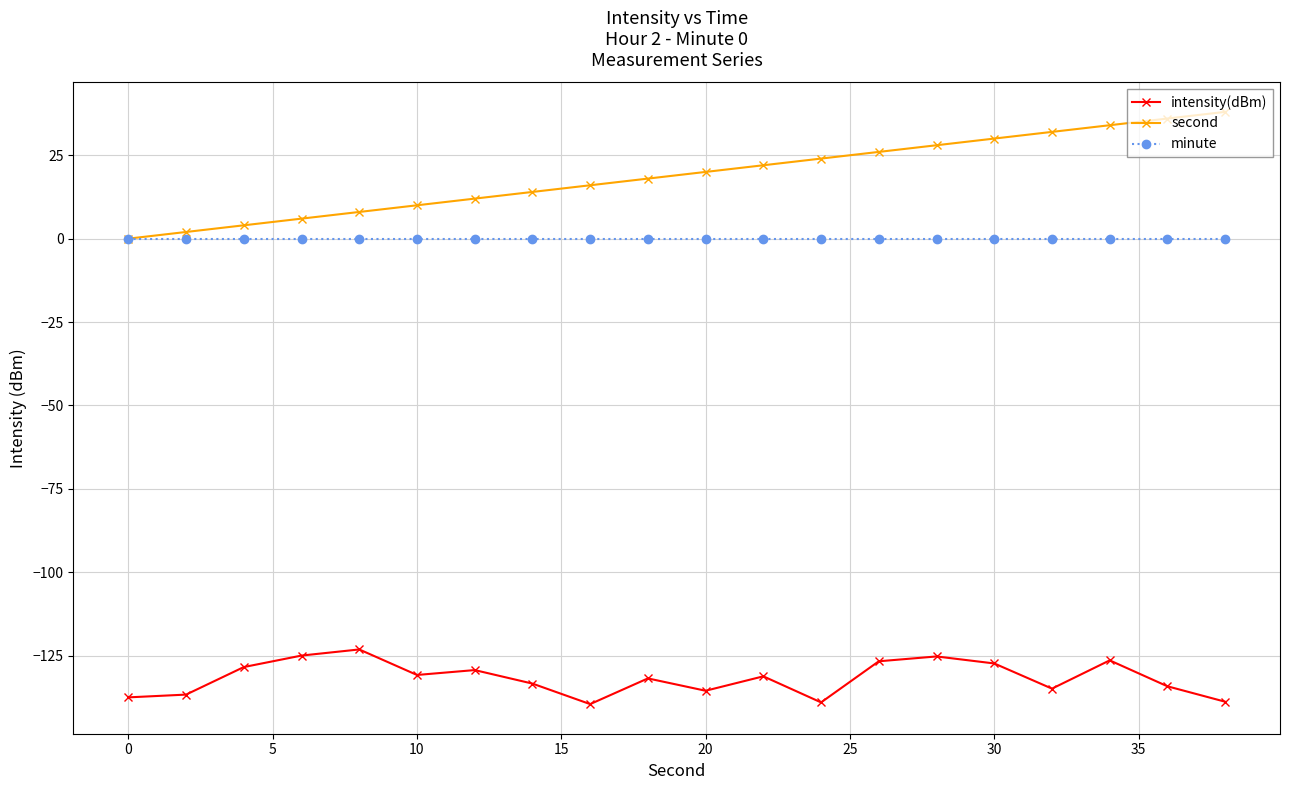

Which series has the widest spread of values?

second